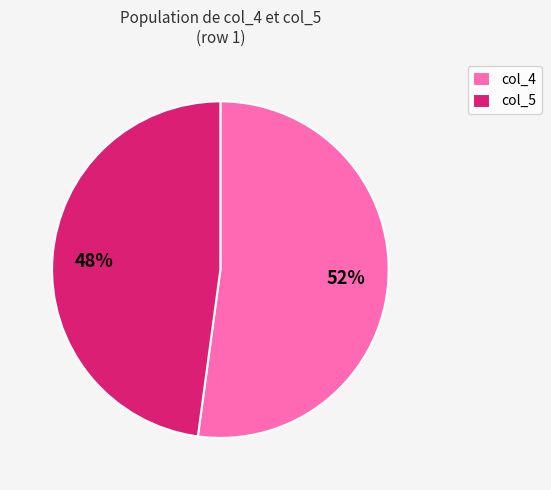

To the nearest percent, what is the difference between the col_4 and col_5 slice percentages?

4%